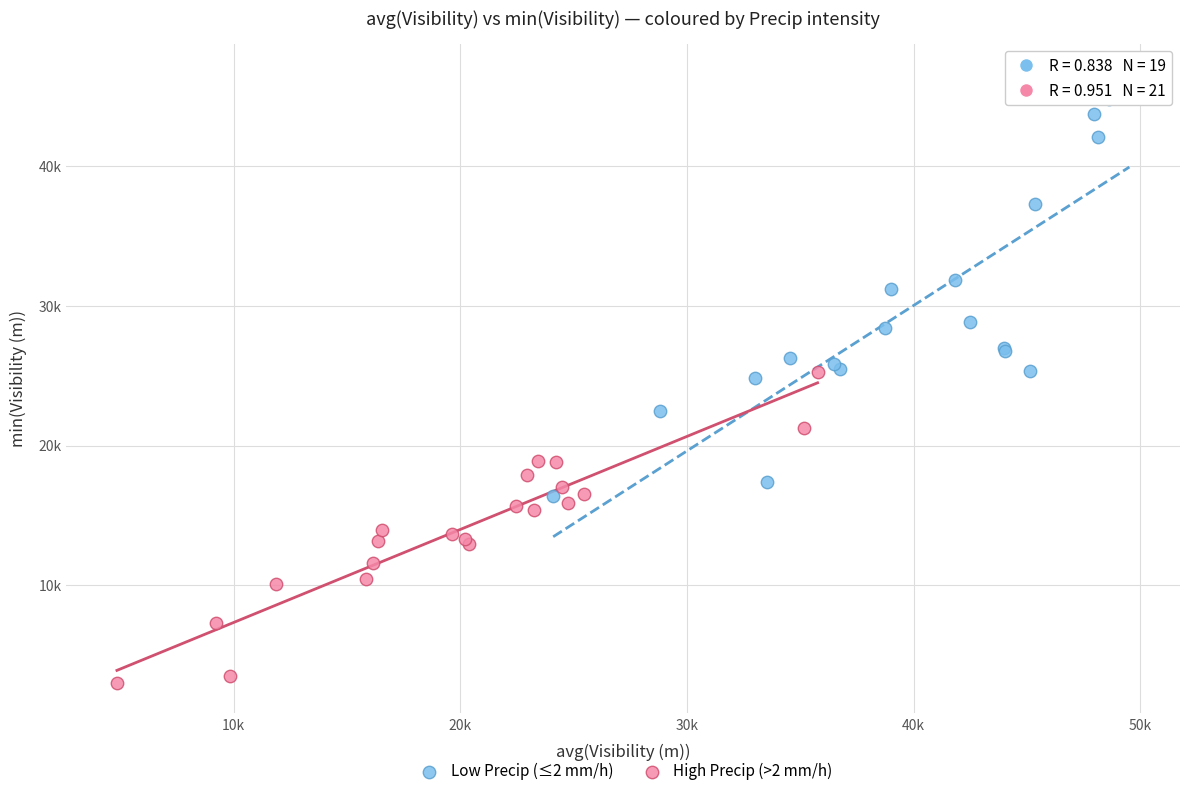

Which series contains the highest Y value?

Low Precip (≤2 mm/h)